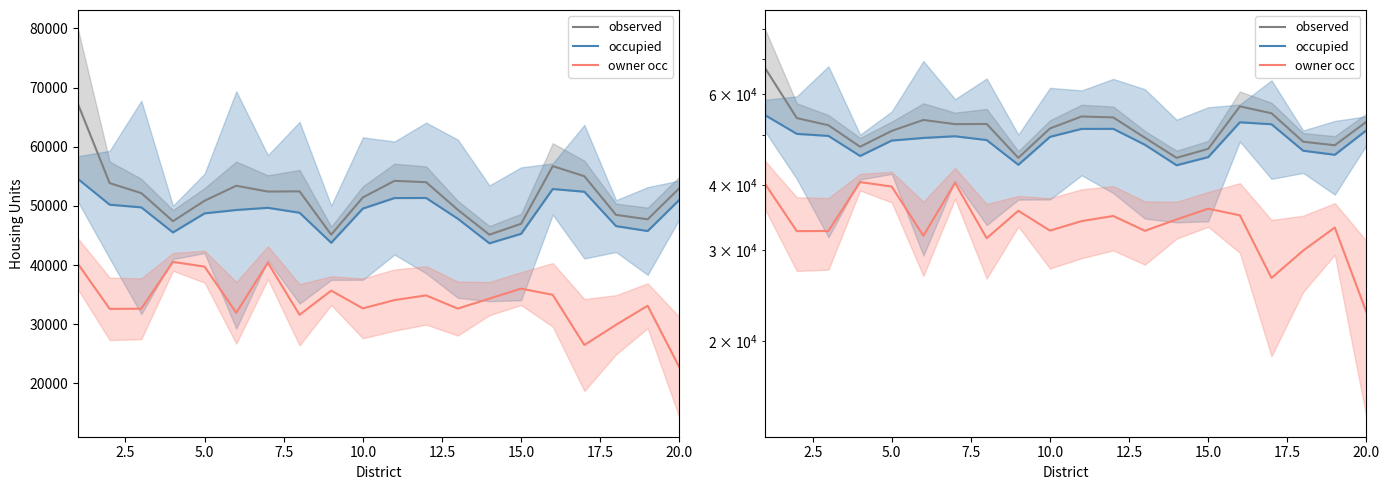

How many interior local valleys does the owner occ series have?

6